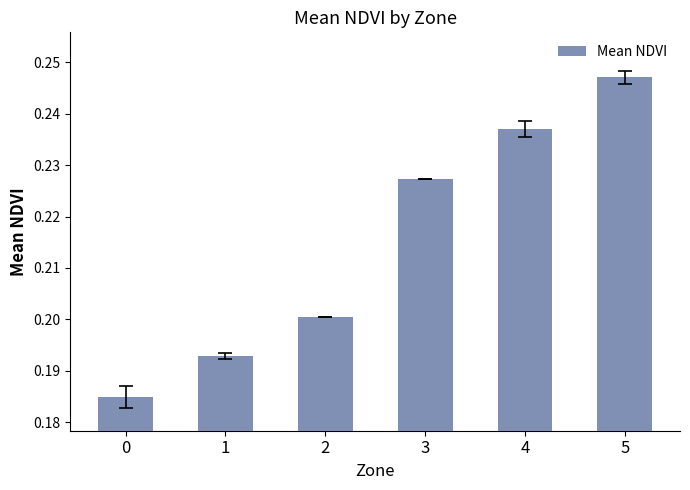

Rank the categories by value from lowest to highest.

0, 1, 2, 3, 4, 5